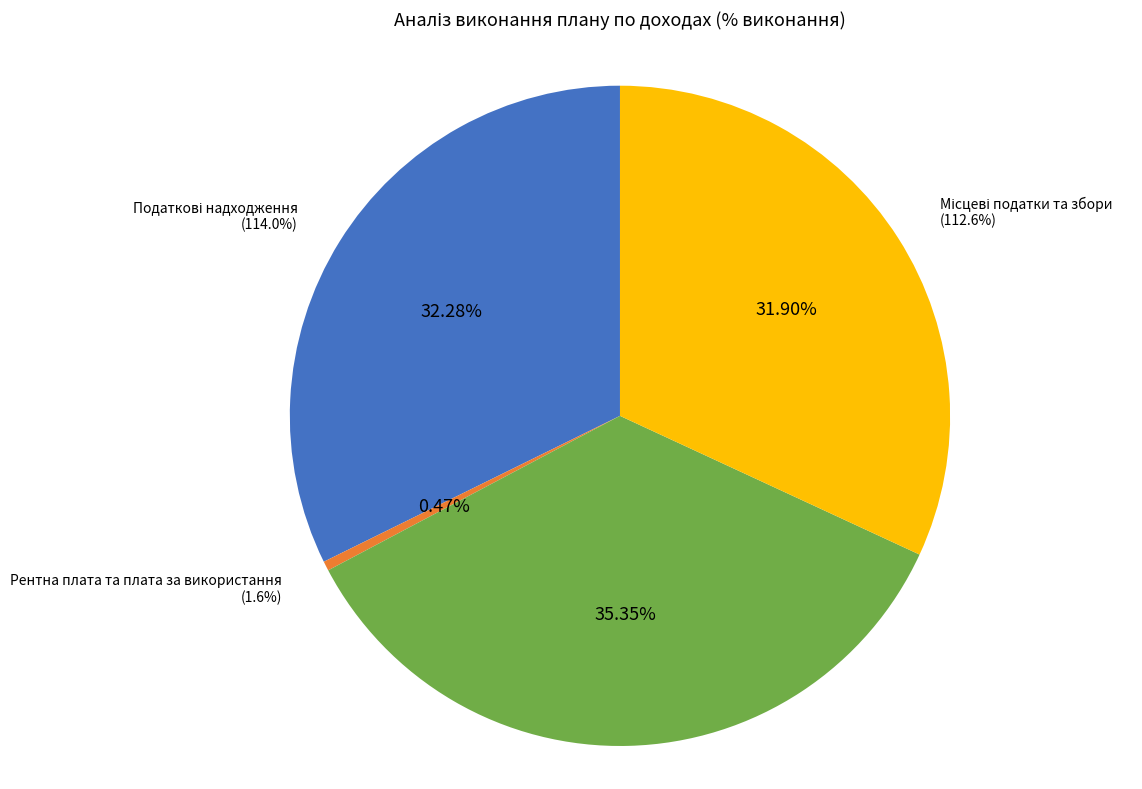

Rank the categories by value from highest to lowest.

Внутрішні податки на товари та послуги, Податкові надходження, Місцеві податки та збори, Рентна плата та плата за використання